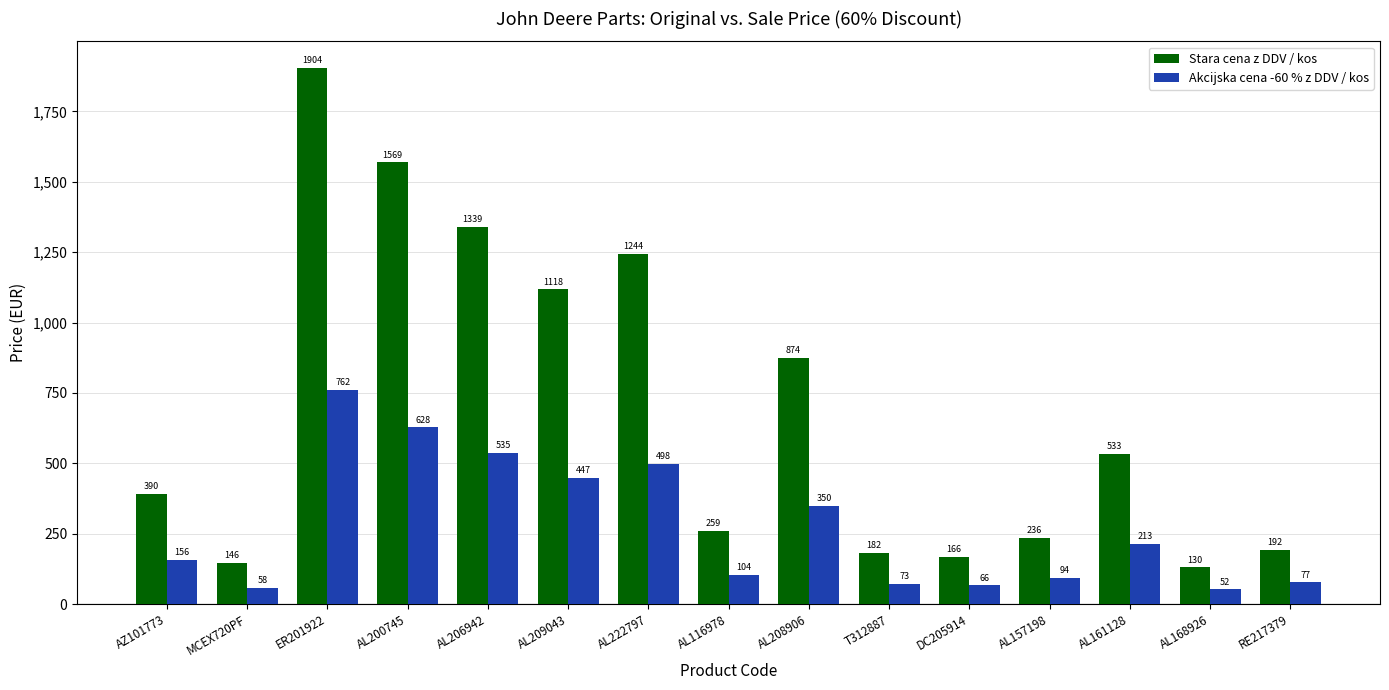

Is it true that Stara cena z DDV / kos equals 2550.9 at ER201922?

False